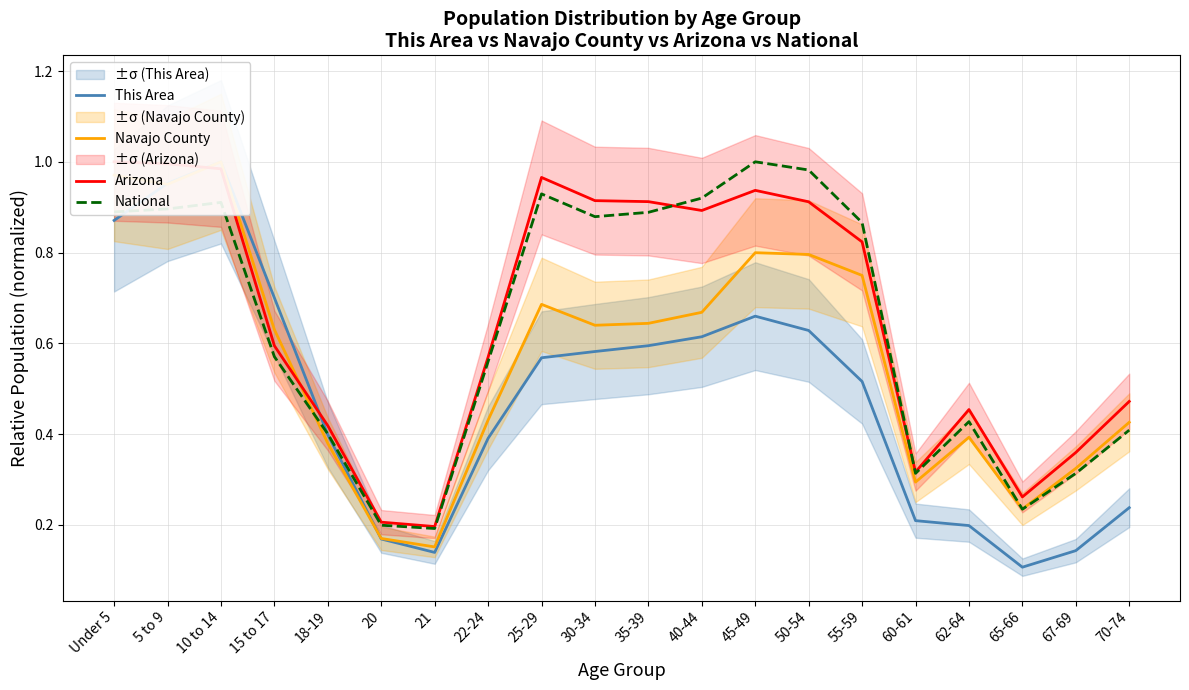

Which series ends up on top after the final intersection of National and Navajo County?

Navajo County